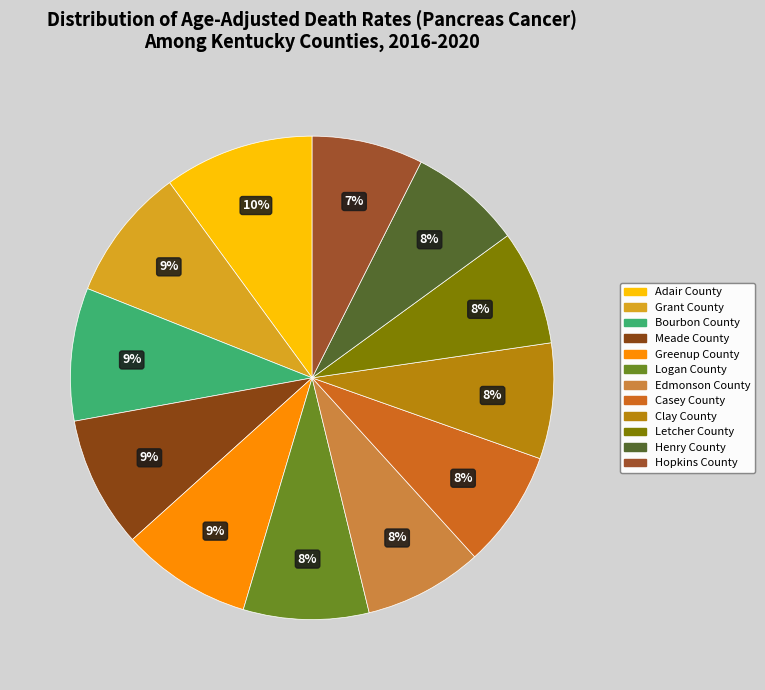

True or false: Adair County accounts for 5% of the total.

False